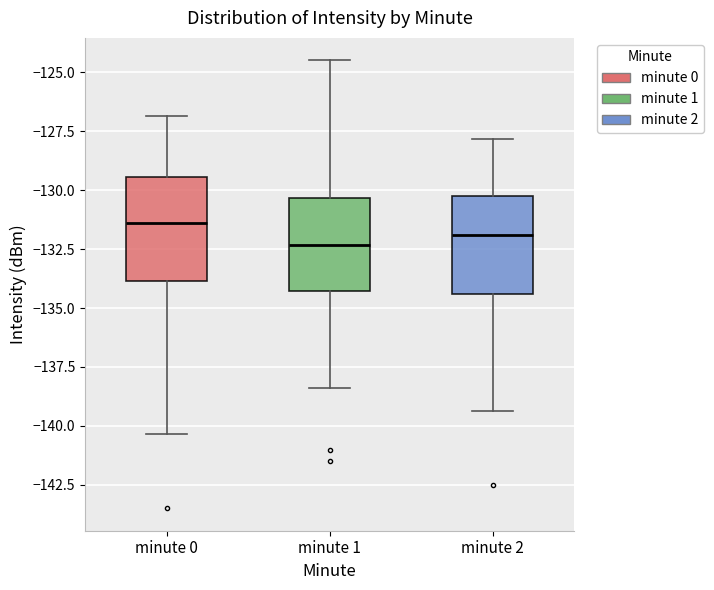

Where does the upper whisker of the box for minute 2 end on the y-axis? The values are not printed on the chart, so give them approximately, as read against the axis.

-128.0